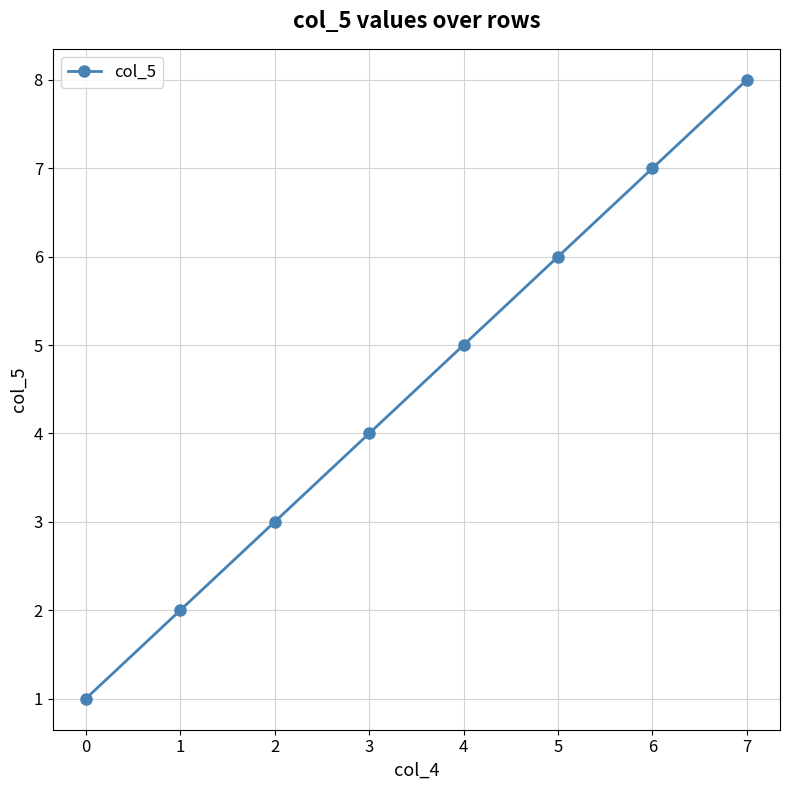

Rank the categories by value from lowest to highest.

0, 1, 2, 3, 4, 5, 6, 7